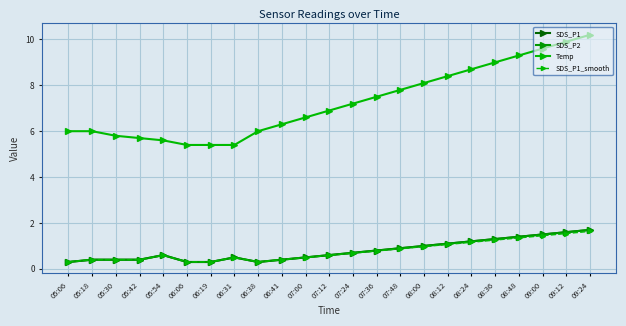

What is the difference between the second highest and minimum values in the SDS_P2 series?

1.3